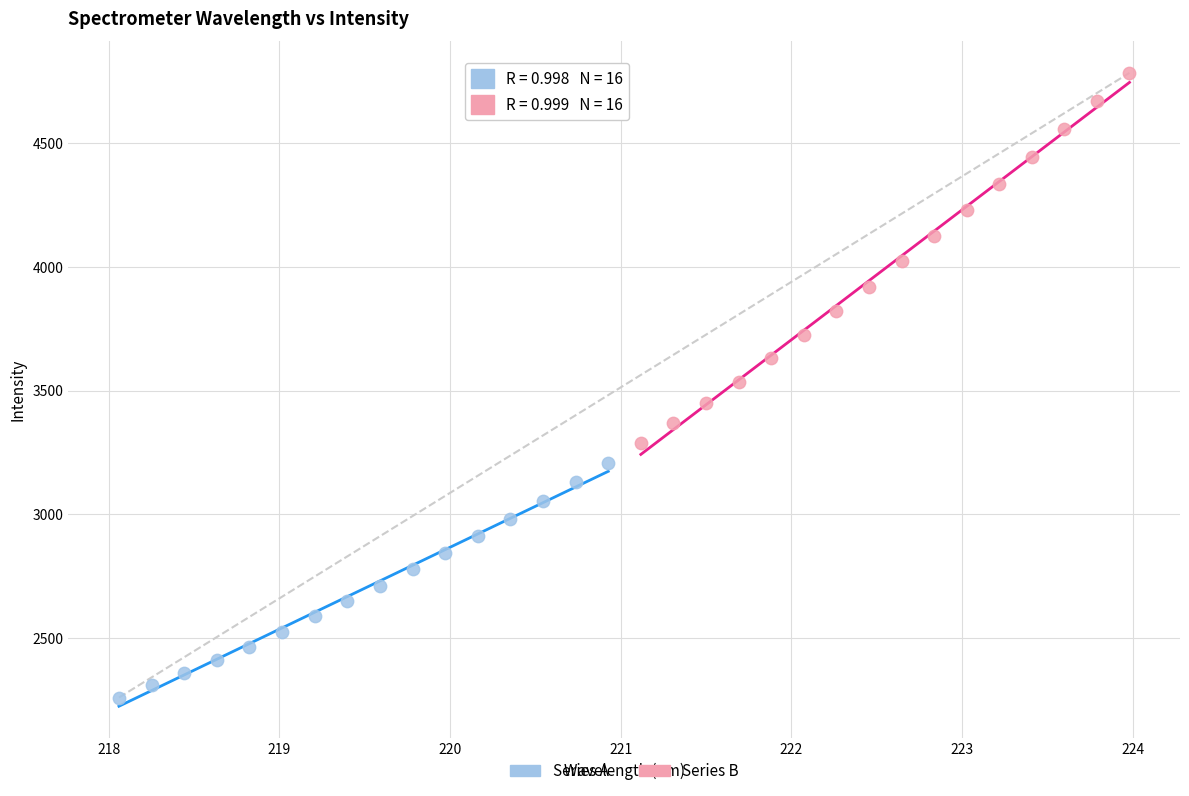

Which series reaches the maximum Y coordinate?

Series B